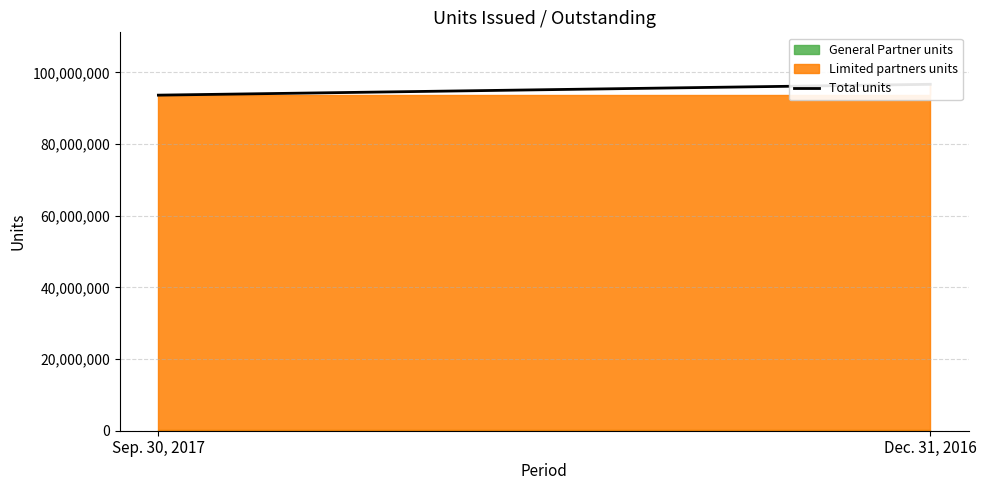

What is the average value?

95139252